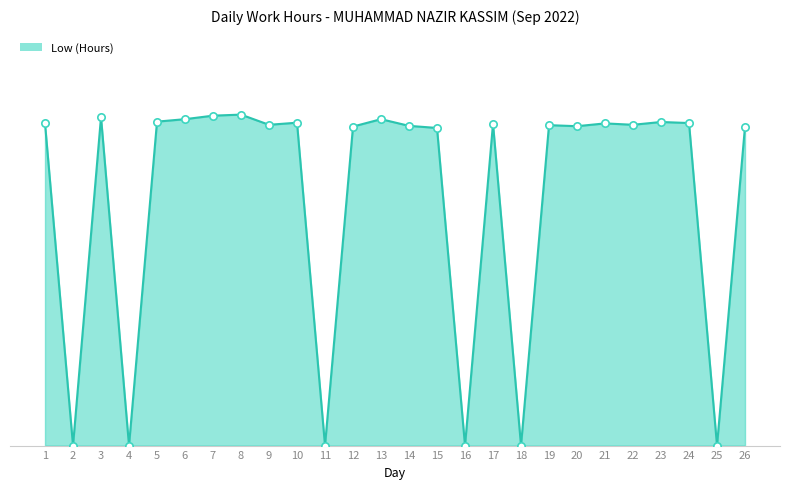

Approximately how many times larger is the value at 24 compared to 21?

1.0